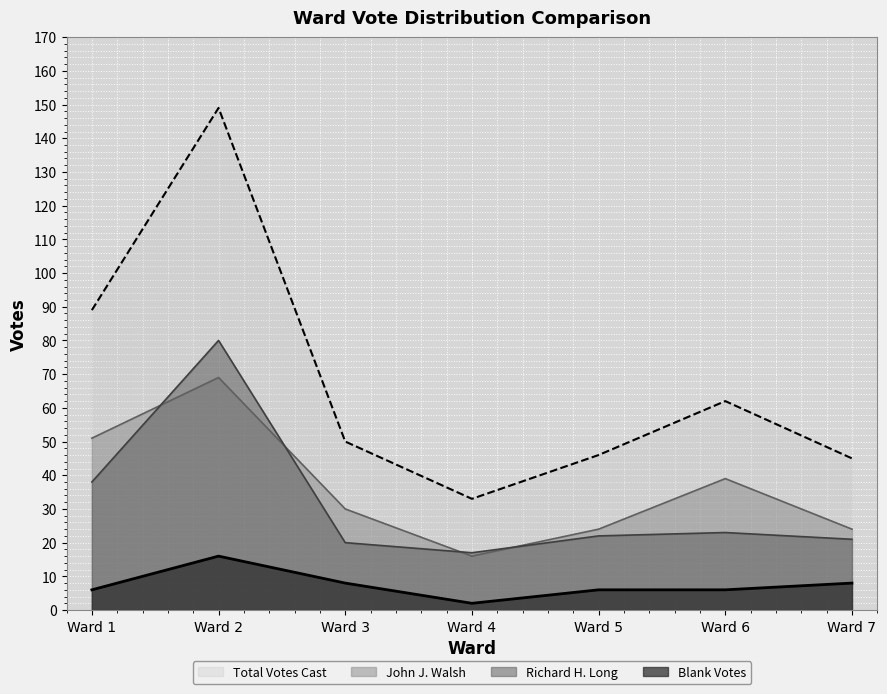

Where is Richard H. Long nearest to the value 48?

Ward 1